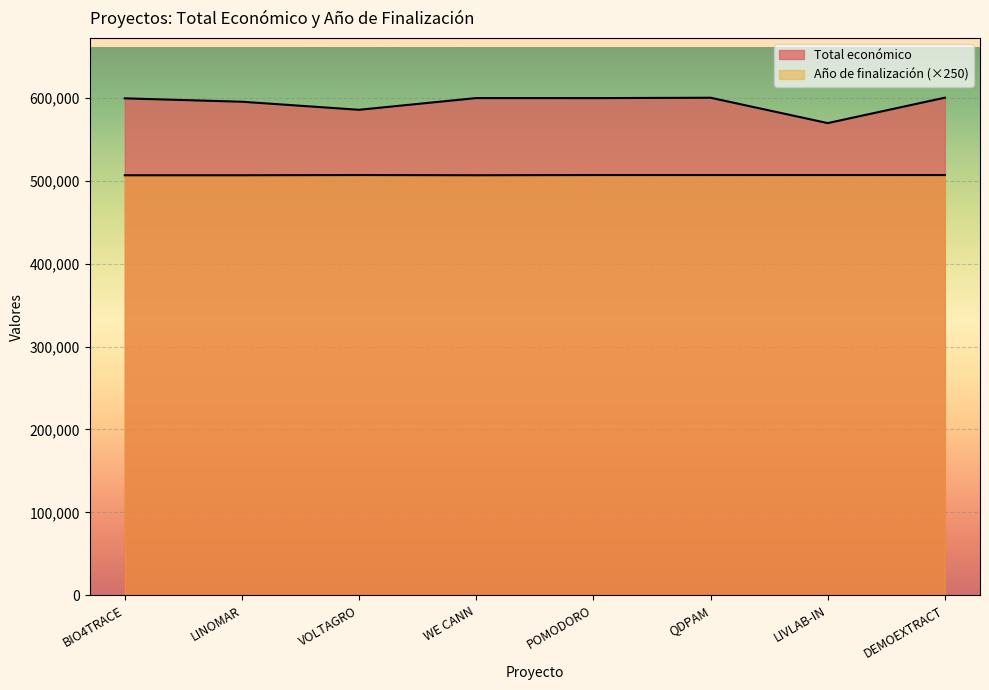

Rank the categories by Total económico value from highest to lowest.

DEMOEXTRACT, QDPAM, WE CANN, POMODORO, BIO4TRACE, LINOMAR, VOLTAGRO, LIVLAB-IN